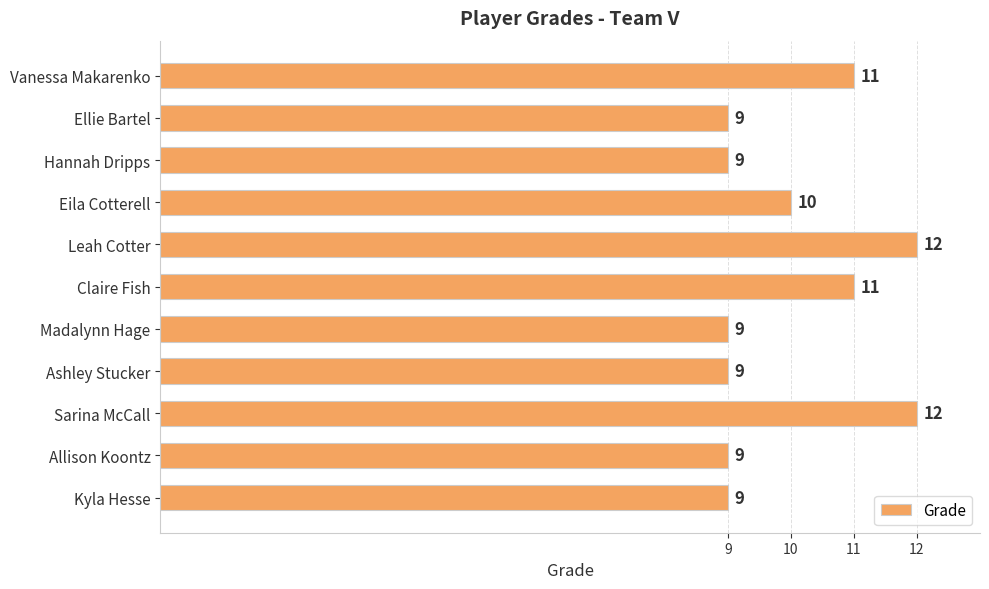

Where is the data nearest to the value 10?

Eila Cotterell